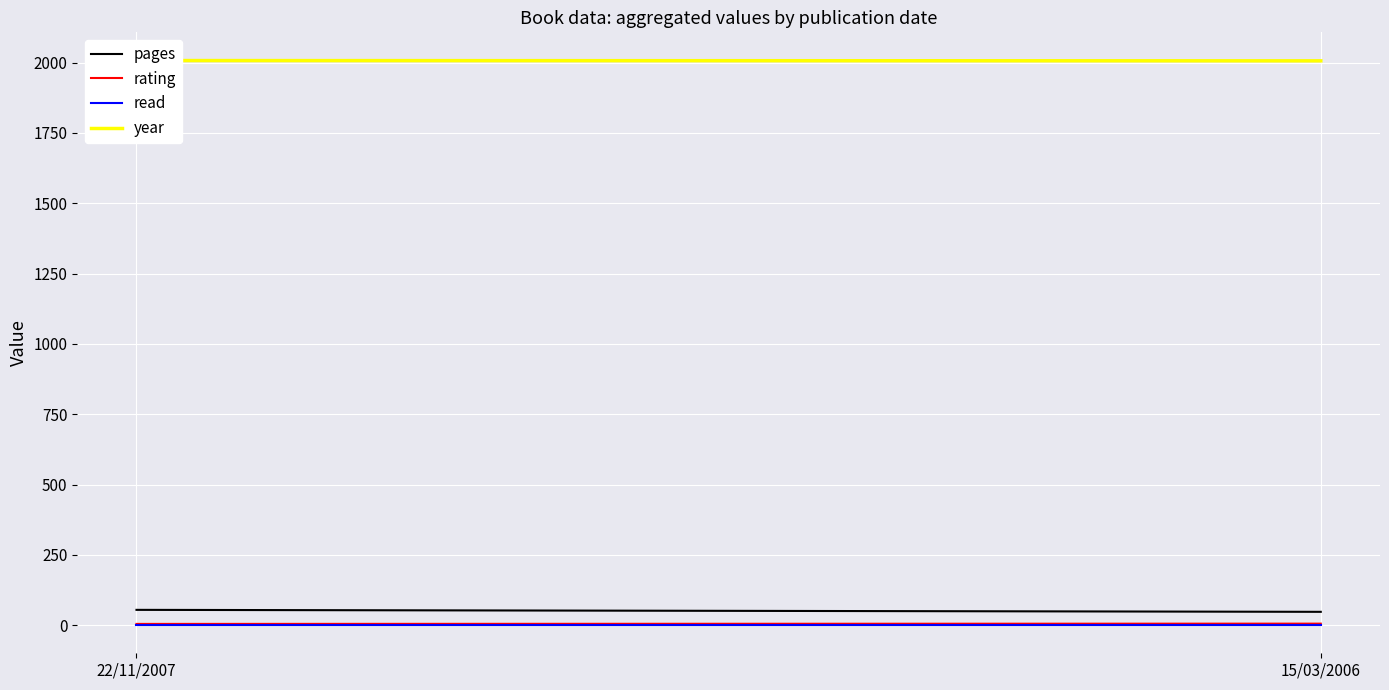

Rank the categories by pages value from lowest to highest.

15/03/2006, 22/11/2007